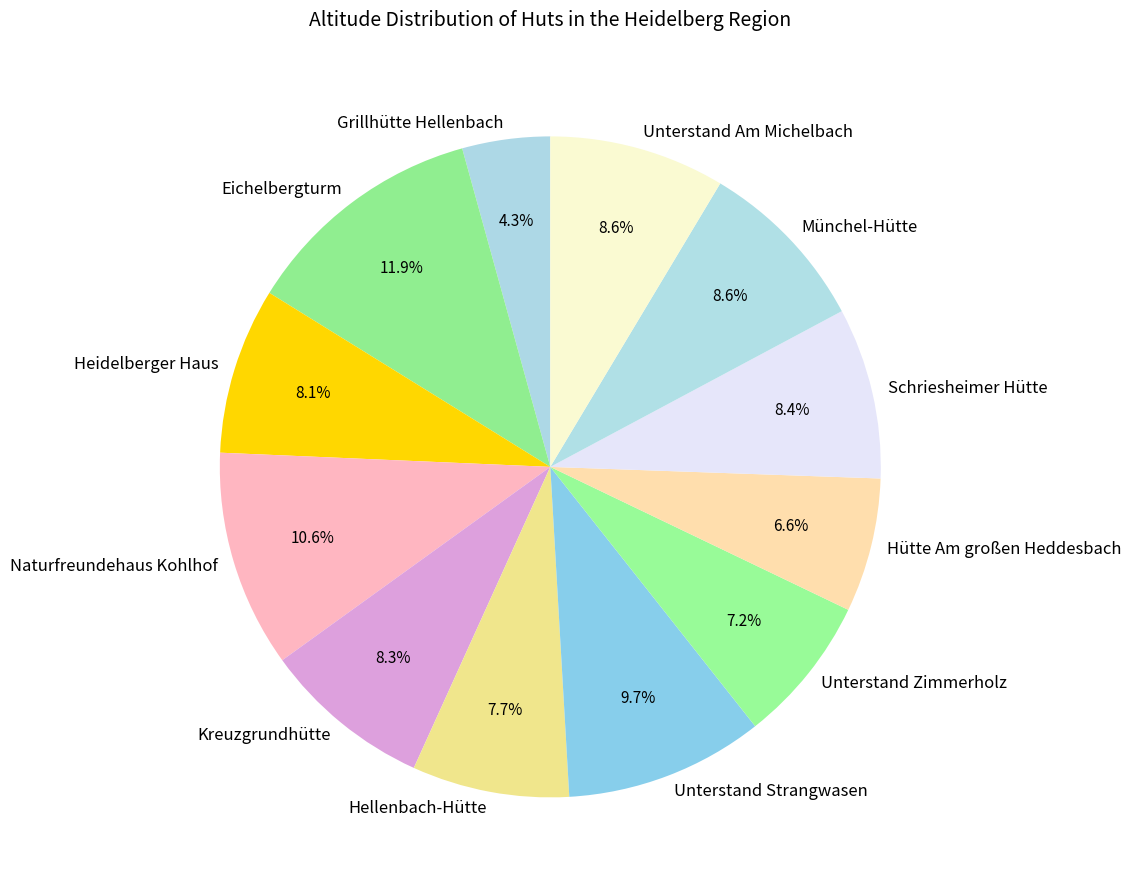

Between Unterstand Strangwasen and Münchel-Hütte, which is larger?

Unterstand Strangwasen